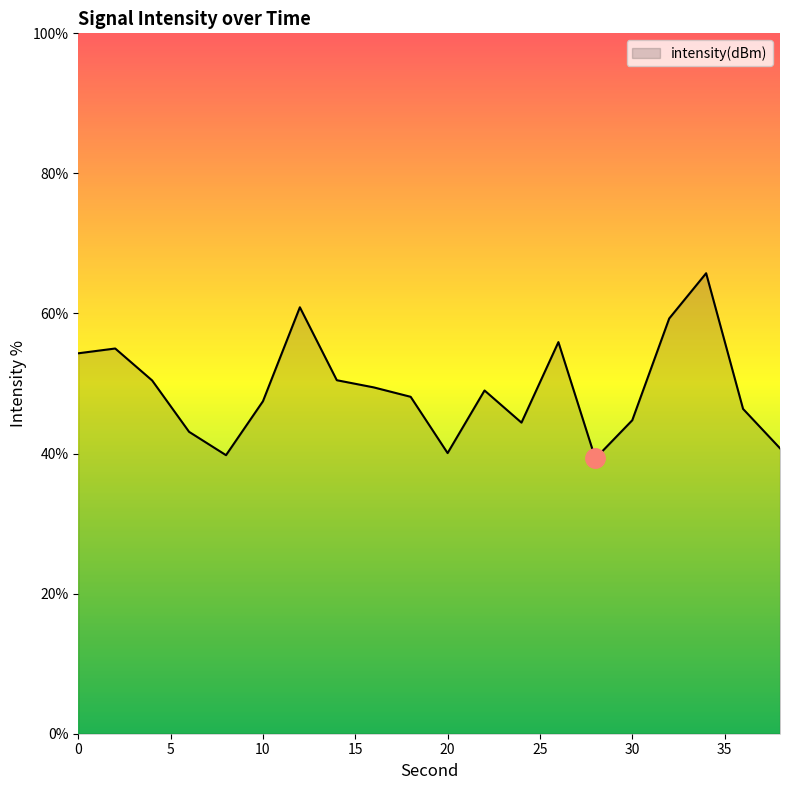

What is the difference between the maximum and minimum values?

26.4